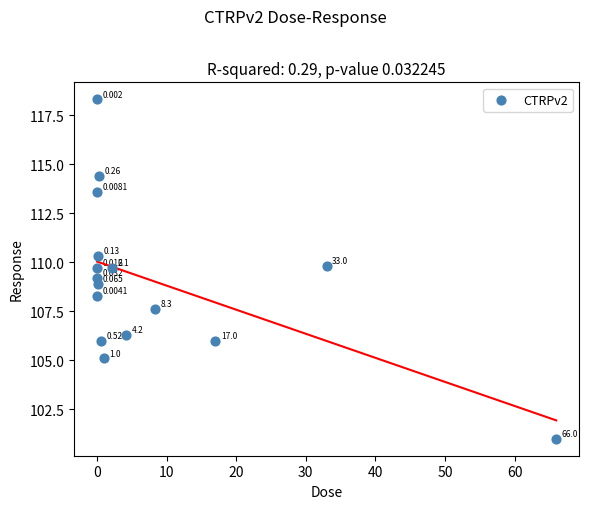

How many points are shown in the scatter plot?

16